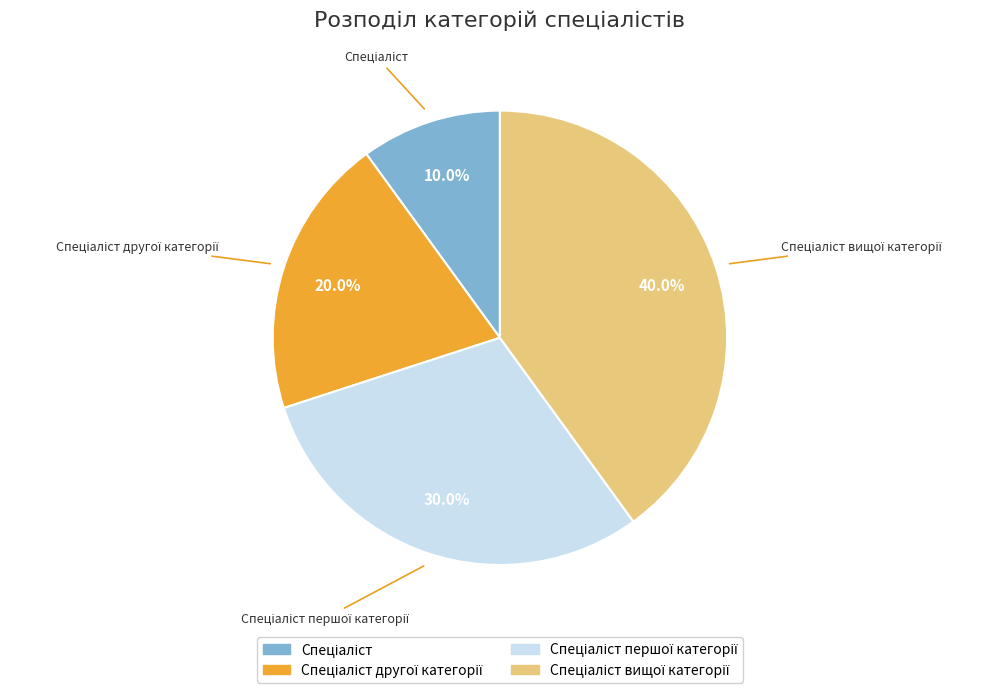

Does any single category account for the majority?

No